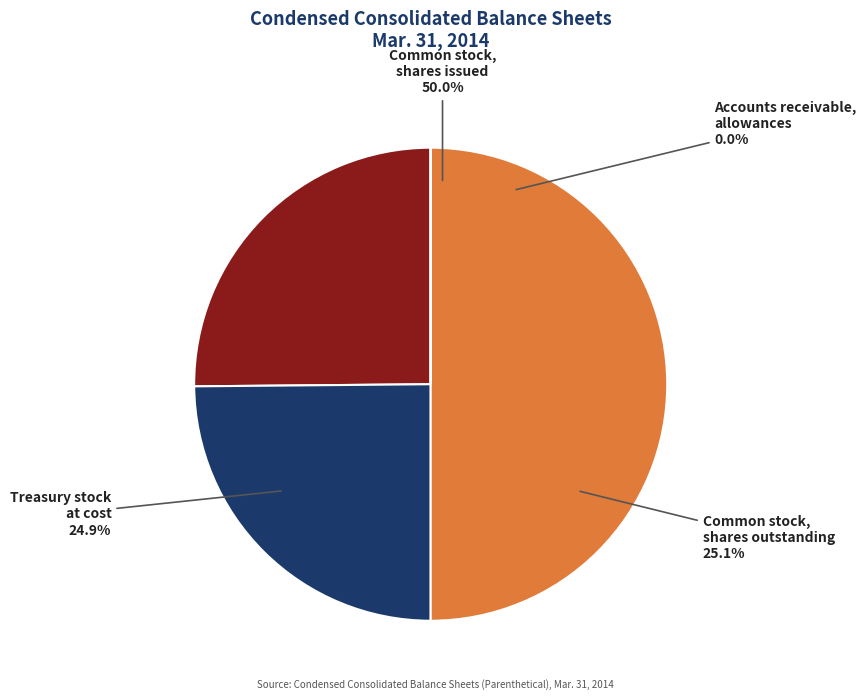

Which slice is the smallest?

Accounts receivable, allowances